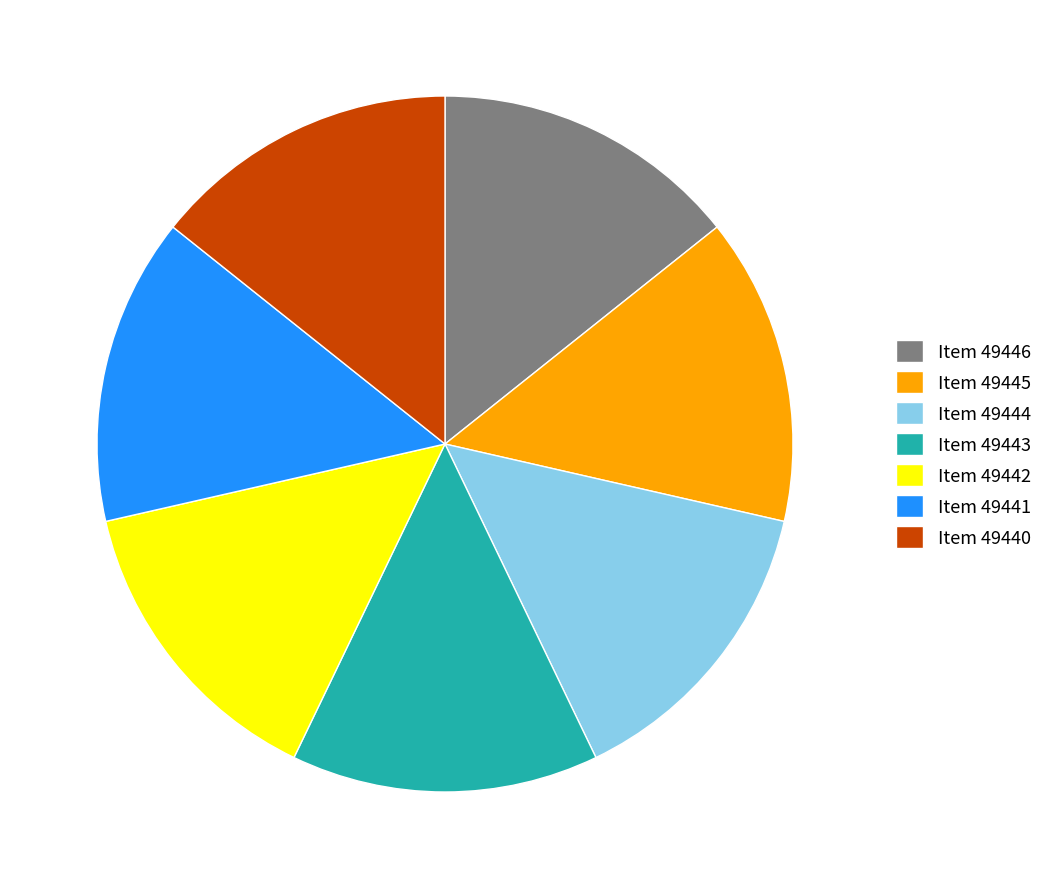

Does any single category account for the majority?

No